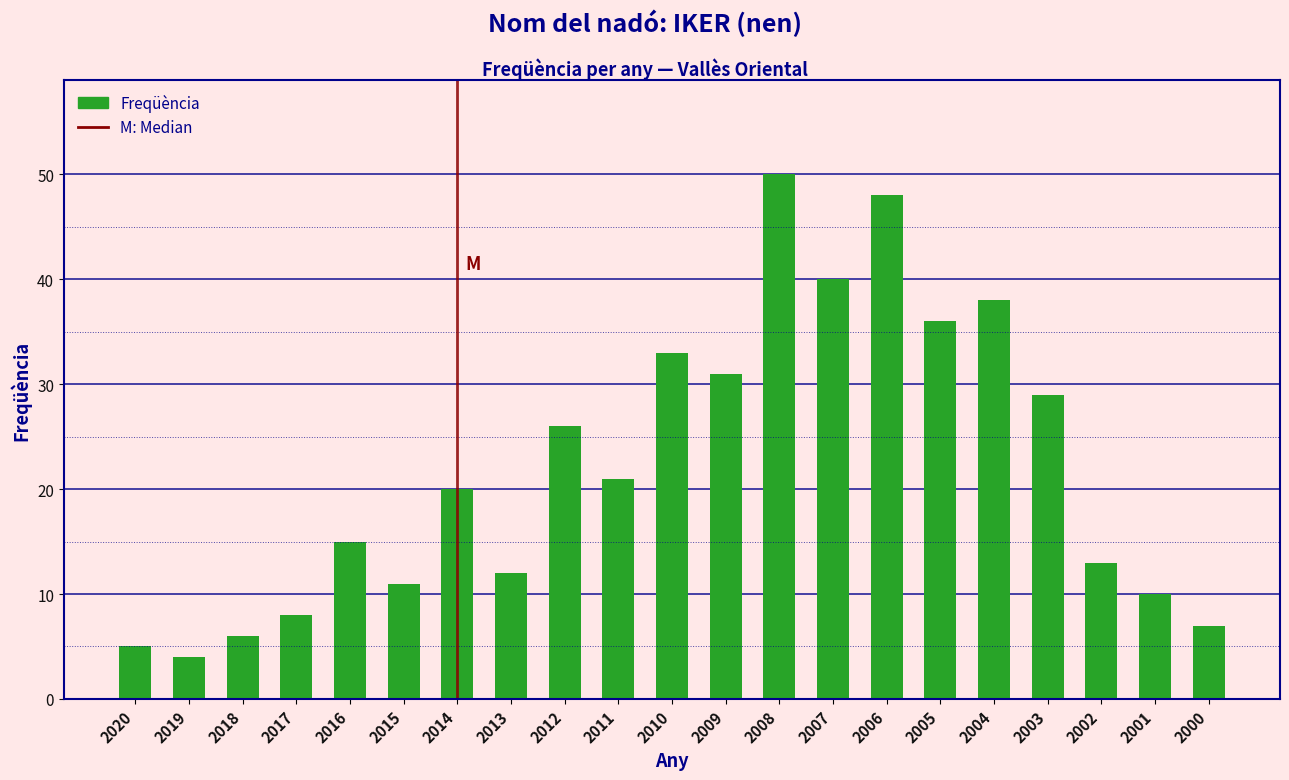

Reading right to left, what are all the values shown in this chart?

2000=7	2001=10	2002=13	2003=29	2004=38	2005=36	2006=48	2007=40	2008=50	2009=31	2010=33	2011=21	2012=26	2013=12	2014=20	2015=11	2016=15	2017=8	2018=6	2019=4	2020=5